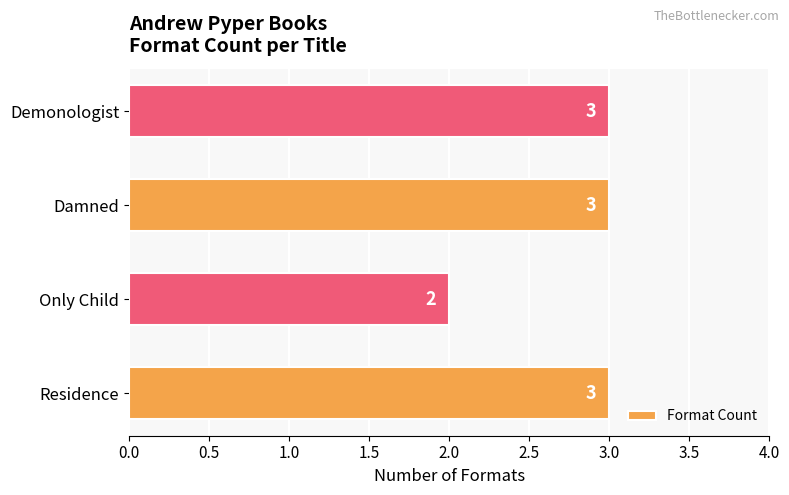

What is the maximum value shown in the chart?

3